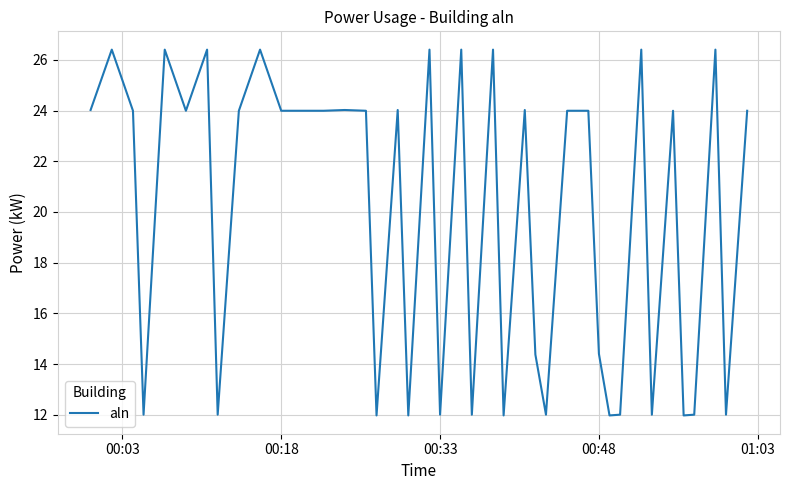

Reading right to left, list all the values displayed in this chart.

24.0	12.0	26.4	12.0	12.0	24.0	12.0	26.4	12.0	12.0	14.4	24.0	24.0	12.0	14.4	24.0	12.0	26.4	12.0	26.4	12.0	26.4	12.0	24.0	12.0	24.0	24.0	24.0	24.0	24.0	26.4	24.0	12.0	26.4	24.0	26.4	12.0	24.0	26.4	24.0